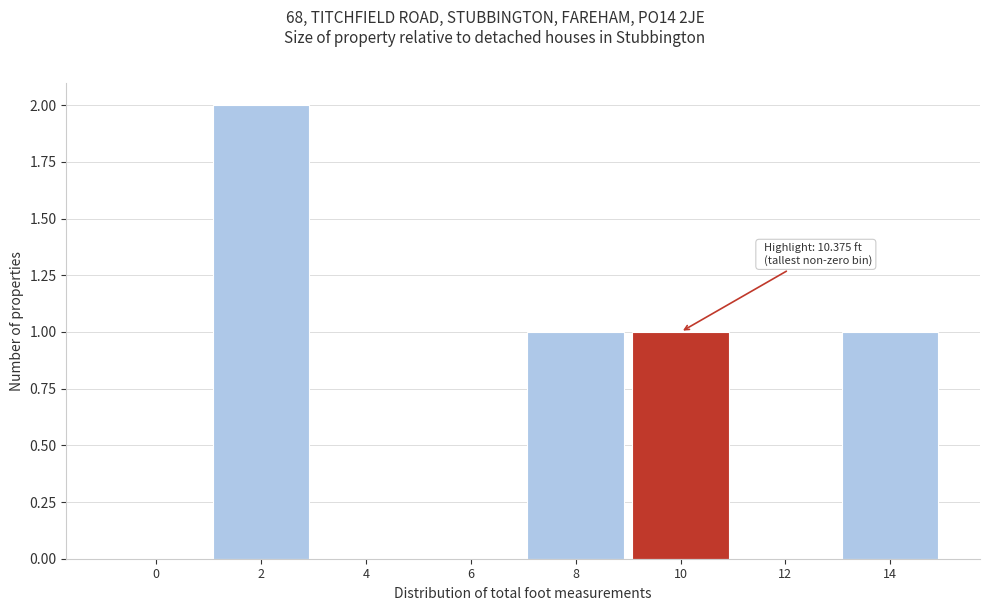

Reading left to right, extract all data points from this chart.

0=0	2=2	4=0	6=0	8=1	10=1	12=0	14=1